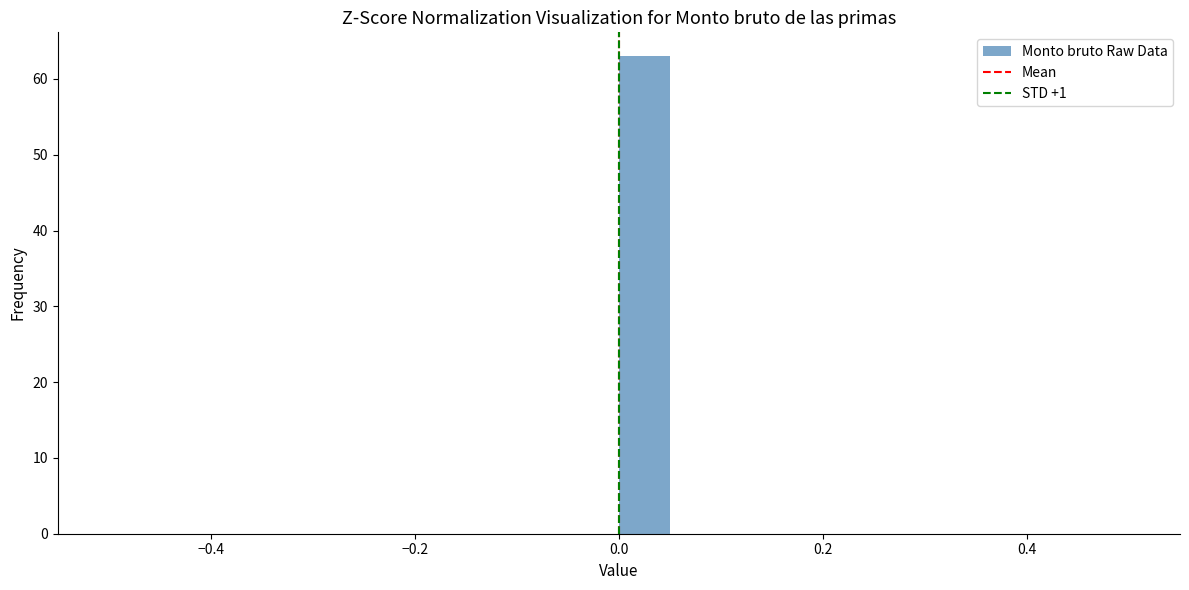

Around what value on the x-axis is the tallest bar? Give the approximate position of its centre, as read against the axis.

0.02